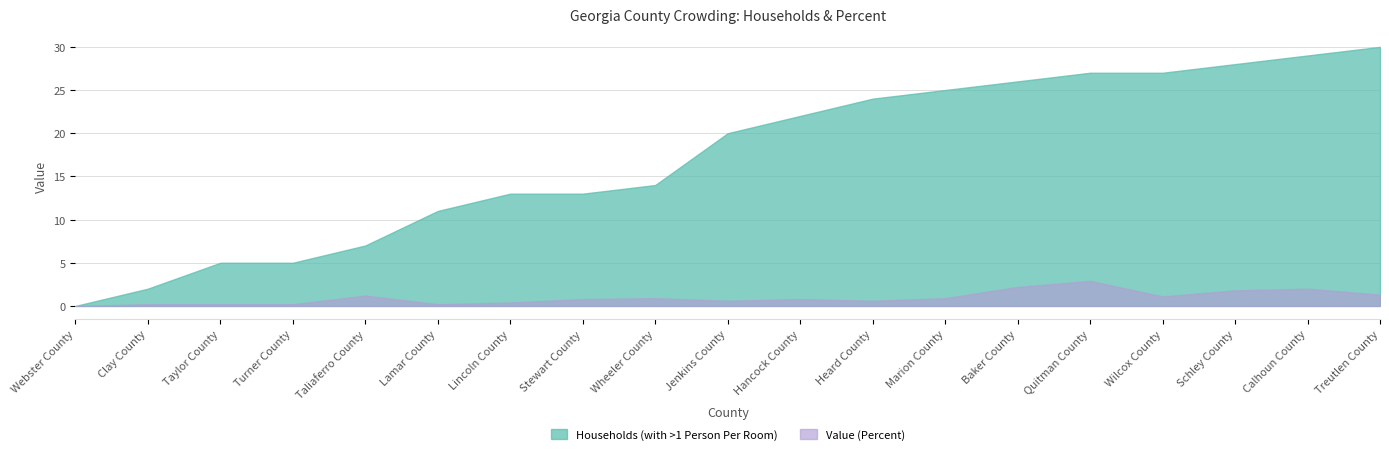

Rank the categories by Value (Percent) value from highest to lowest.

Quitman County, Baker County, Calhoun County, Schley County, Treutlen County, Taliaferro County, Wilcox County, Wheeler County, Marion County, Stewart County, Hancock County, Jenkins County, Heard County, Lincoln County, Clay County, Taylor County, Turner County, Lamar County, Webster County